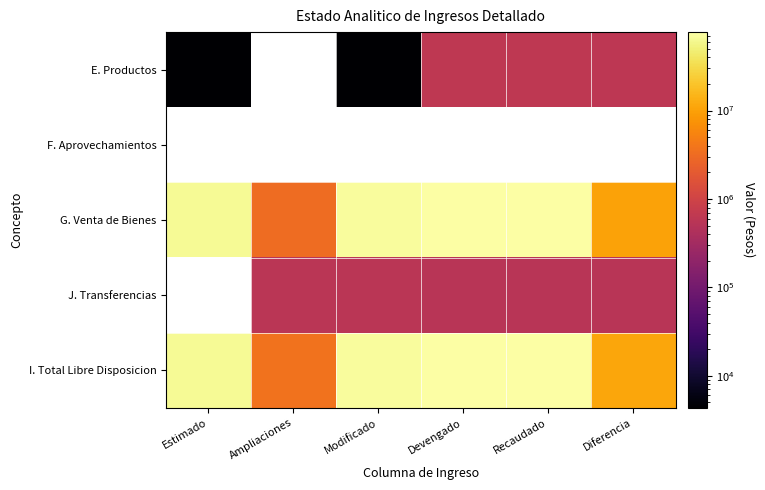

How many values in the G. Venta de Bienes series exceed 68933319?

3